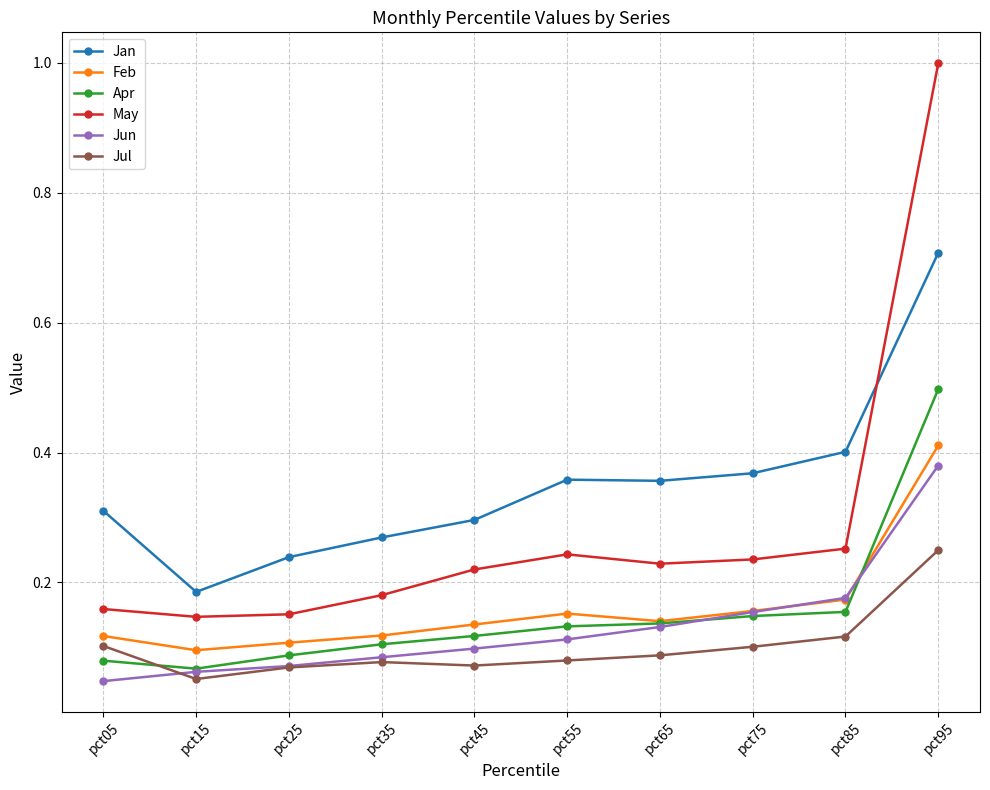

What are all the series names shown in the legend?

Jan, Feb, Apr, May, Jun, Jul